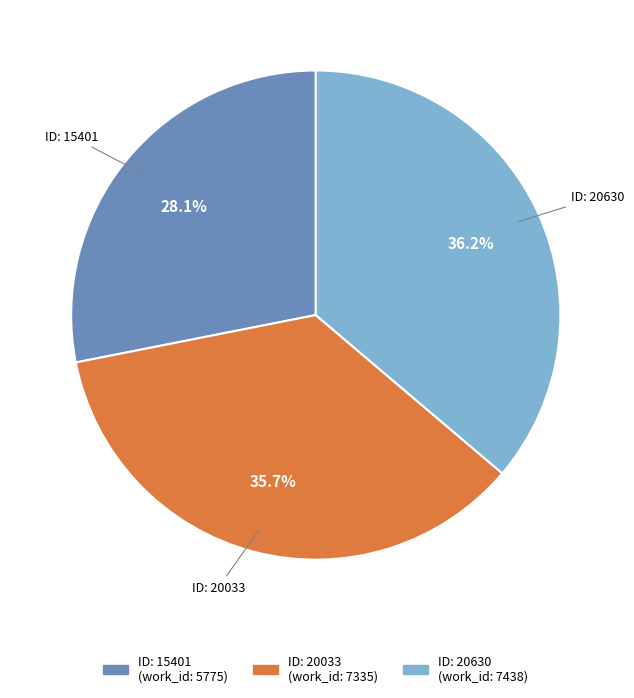

Is there any slice that represents more than half of the pie?

No